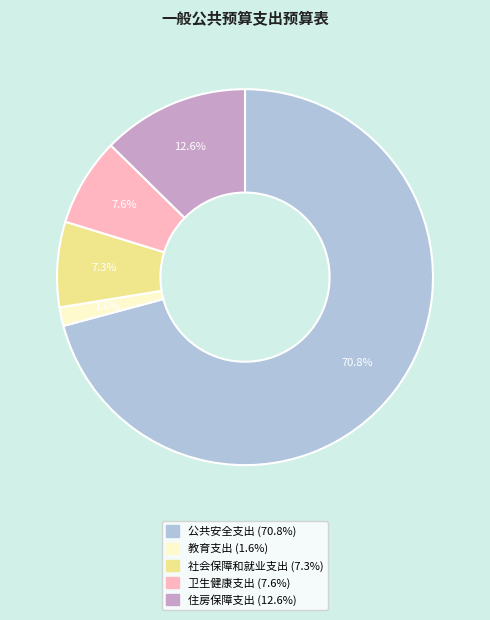

True or false: 卫生健康支出 accounts for 8% of the total.

True